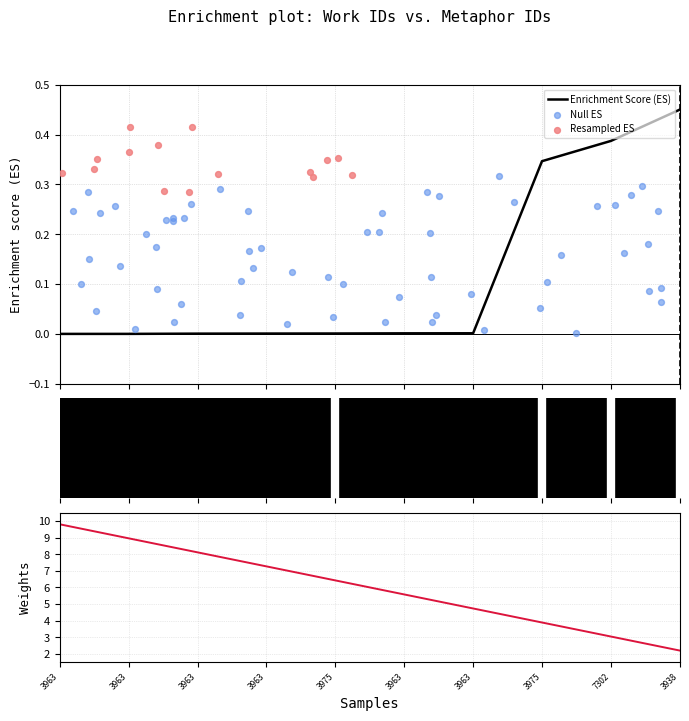

Which has a higher value, 3963 or 3963?

3963